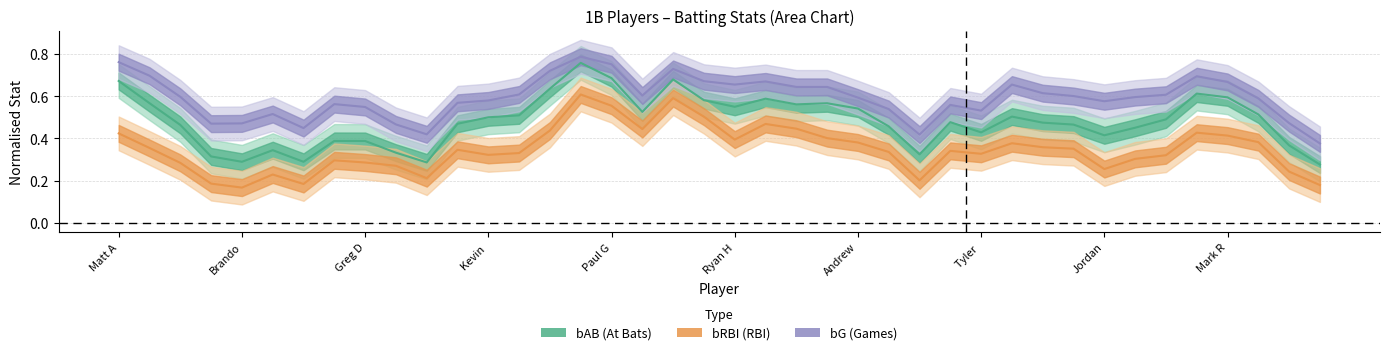

Reading left to right, transcribe all the data shown in this chart.

bAB line: 0.7	0.6	0.5	0.3	0.3	0.3	0.3	0.4	0.4	0.3	0.3	0.5	0.5	0.5	0.6	0.8	0.7	0.5	0.7	0.6	0.6	0.6	0.6	0.6	0.5	0.5	0.3	0.5	0.4	0.5	0.5	0.5	0.4	0.5	0.5	0.6	0.6	0.5	0.4	0.3
bRBI line: 0.4	0.4	0.3	0.2	0.2	0.2	0.2	0.3	0.3	0.3	0.2	0.3	0.3	0.3	0.4	0.6	0.6	0.4	0.6	0.5	0.4	0.5	0.4	0.4	0.4	0.3	0.2	0.3	0.3	0.4	0.4	0.4	0.3	0.3	0.3	0.4	0.4	0.4	0.2	0.2
bG line: 0.8	0.7	0.6	0.5	0.5	0.5	0.4	0.6	0.5	0.5	0.4	0.6	0.6	0.6	0.7	0.8	0.8	0.6	0.7	0.7	0.7	0.7	0.6	0.6	0.6	0.5	0.4	0.6	0.5	0.7	0.6	0.6	0.6	0.6	0.6	0.7	0.7	0.6	0.5	0.4